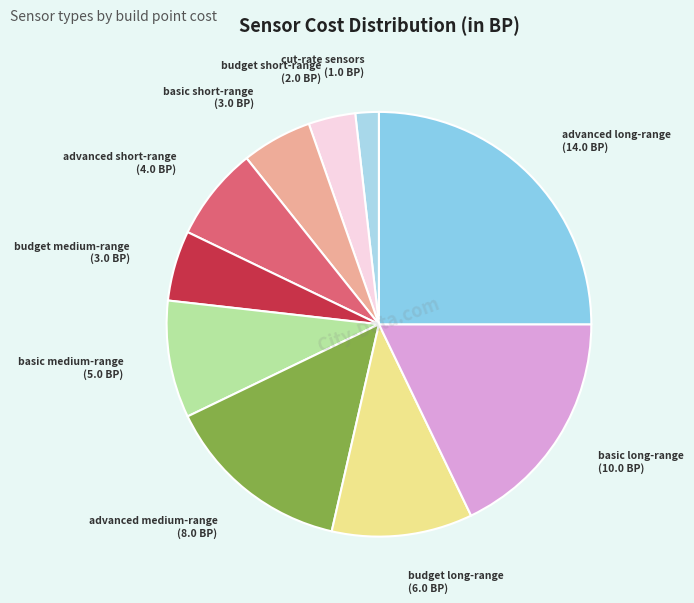

Count the number of slices in the pie.

10